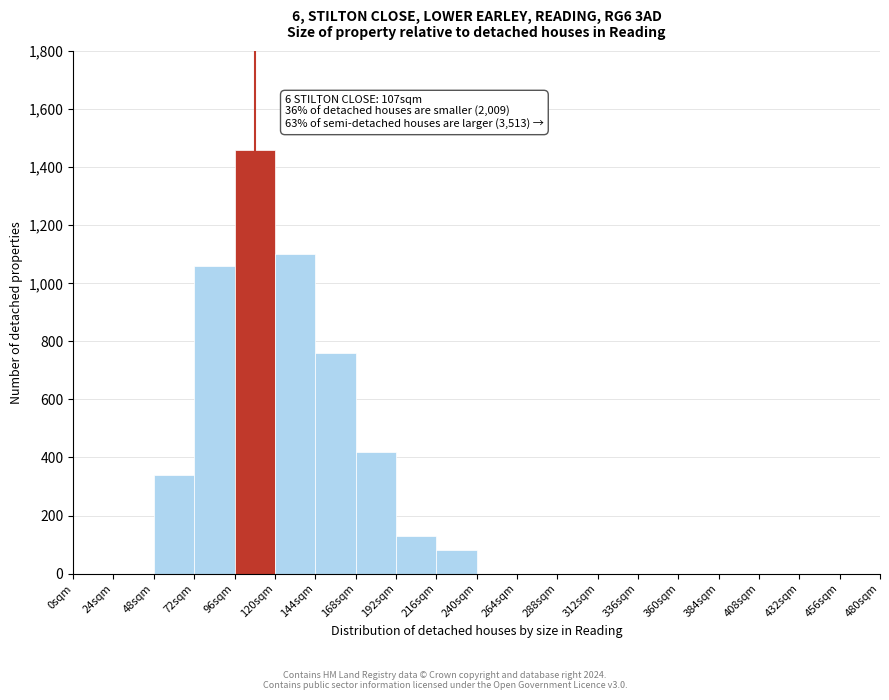

Which range on the x-axis has the tallest bar?

96 to 120